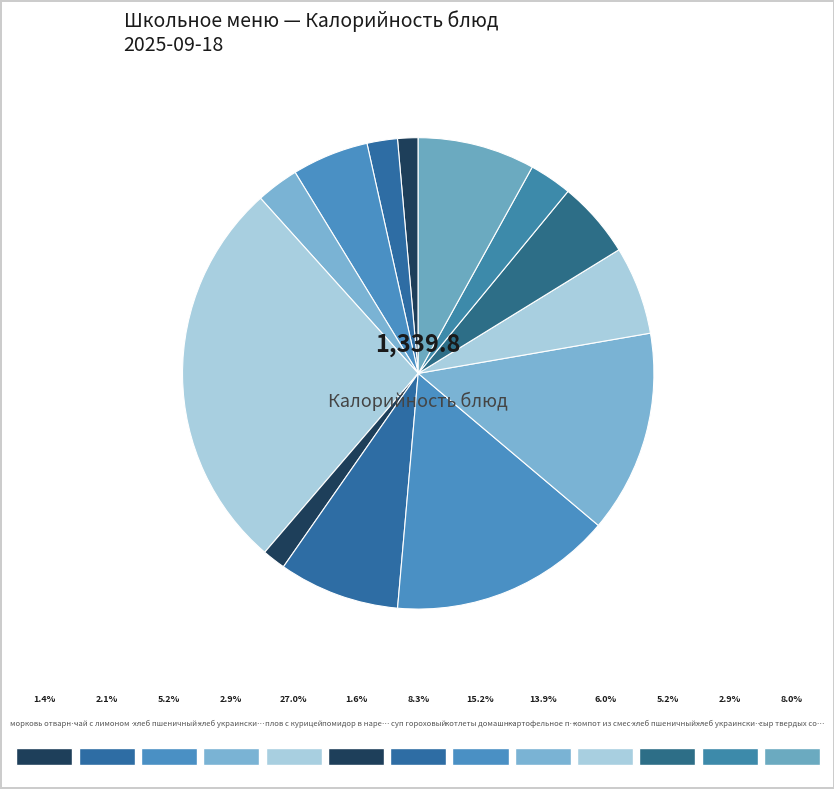

To the nearest percent, what is the average slice percentage?

8%